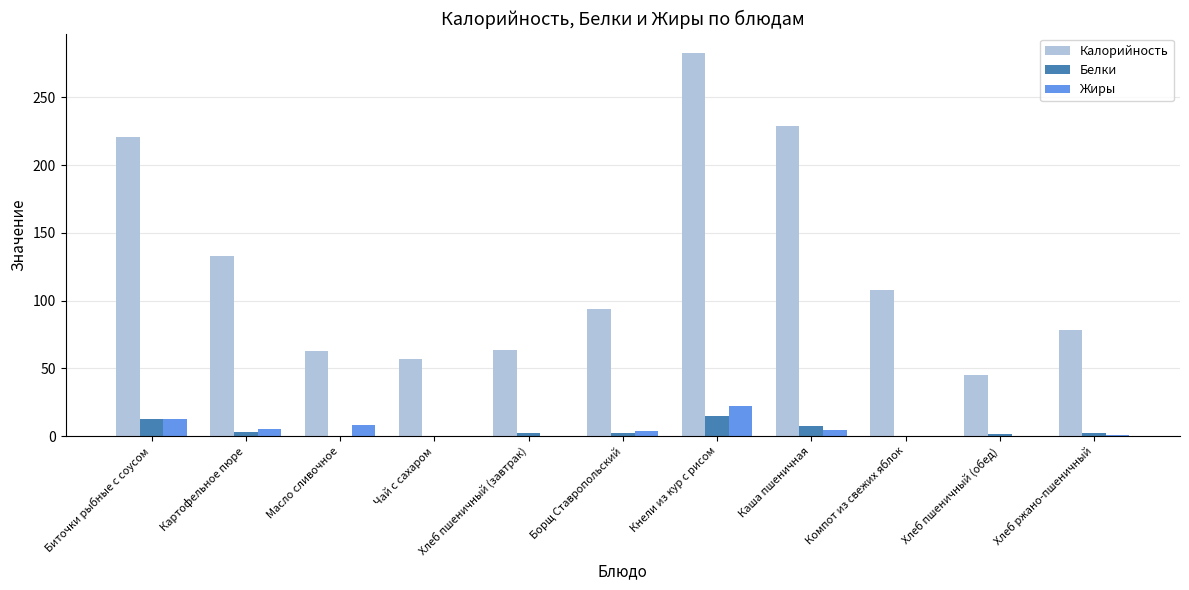

What is the maximum value shown in the chart?

283.0